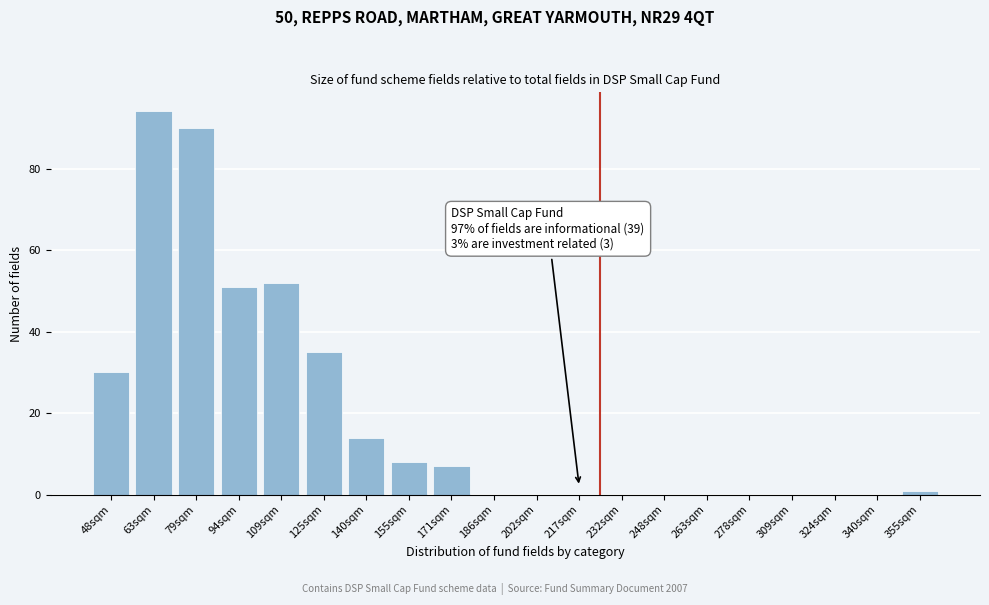

Reading right to left, what are all the values shown in this chart?

355sqm=1	340sqm=0	324sqm=0	309sqm=0	278sqm=0	263sqm=0	248sqm=0	232sqm=0	217sqm=0	202sqm=0	186sqm=0	171sqm=7	155sqm=8	140sqm=14	125sqm=35	109sqm=52	94sqm=51	79sqm=90	63sqm=94	48sqm=30